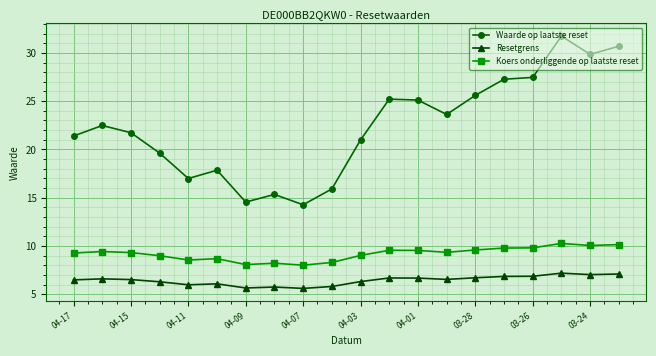

What is the maximum value for Waarde op laatste reset?

31.7